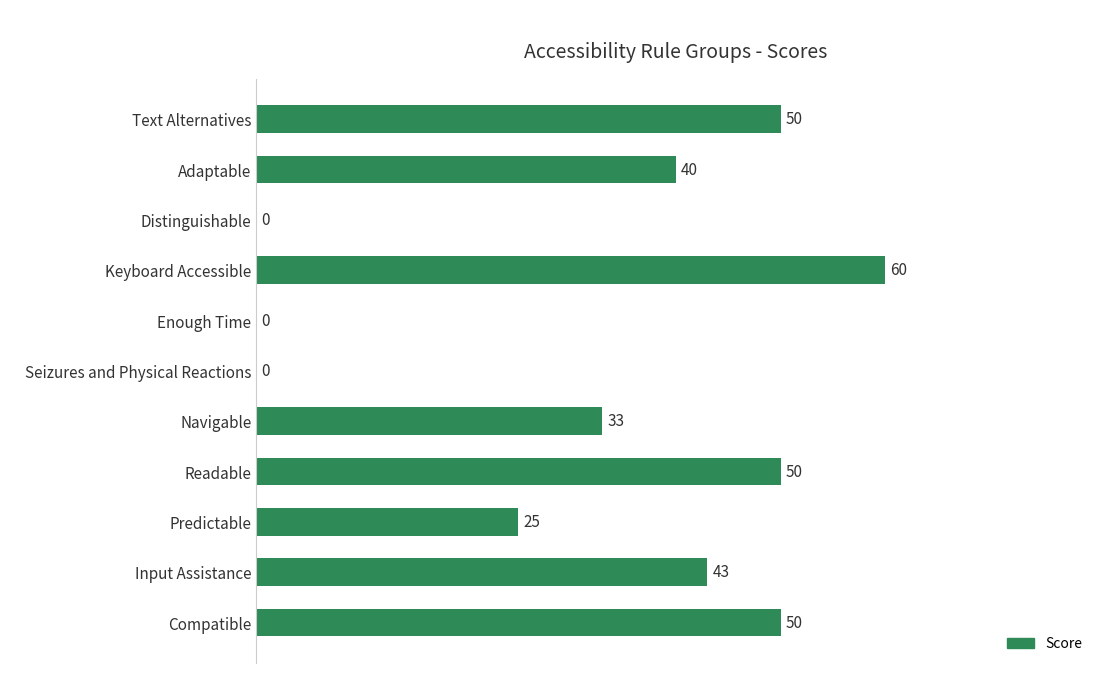

The chart shows a value of 22 at Enough Time. True or false?

False